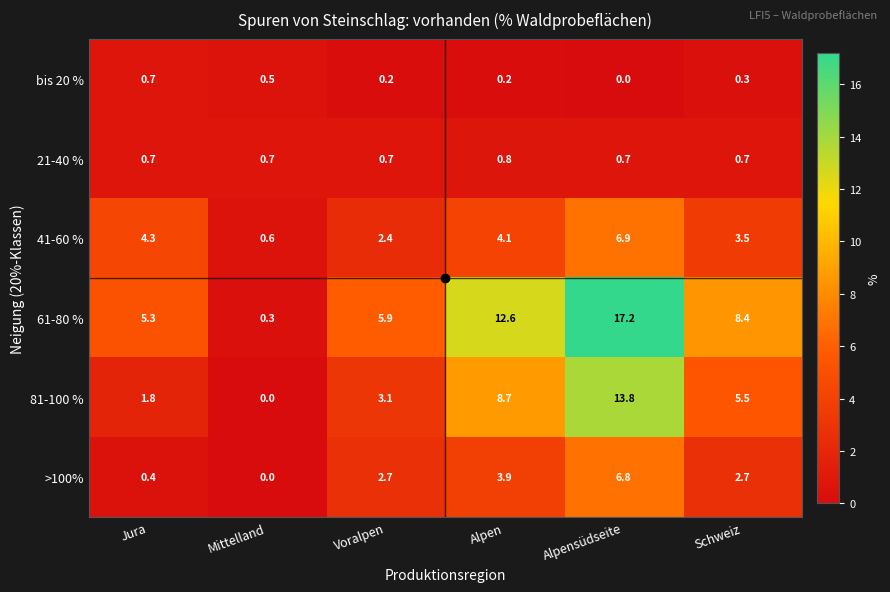

What is the sum of the 61-80 % values at Schweiz and Jura?

13.7